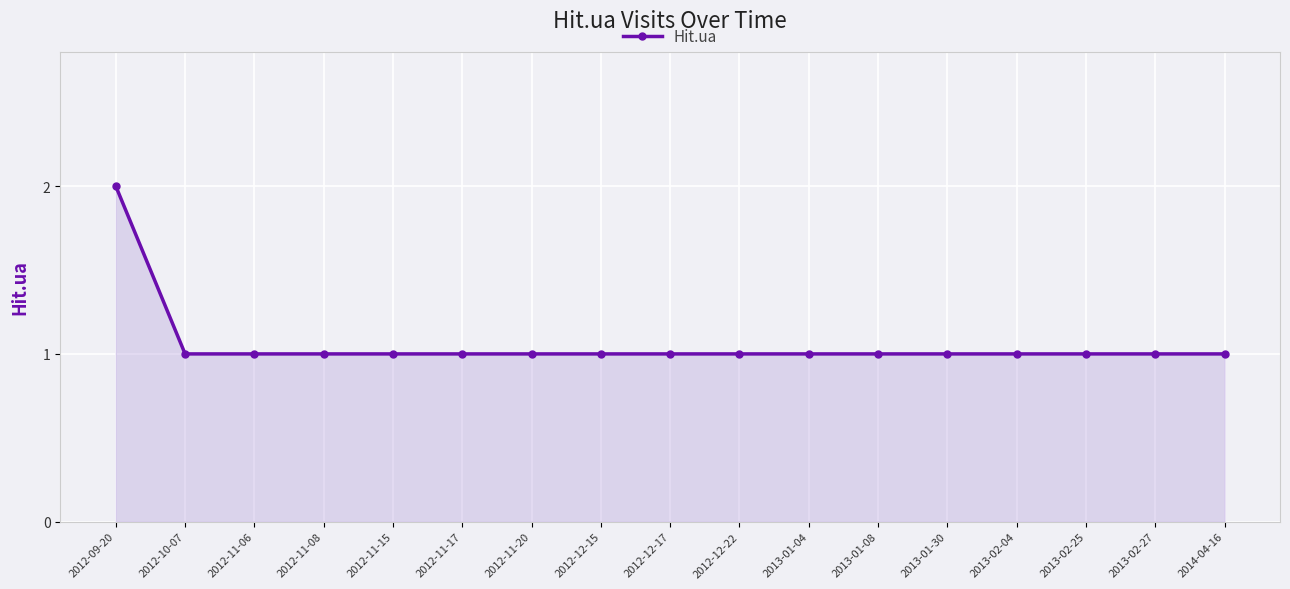

What is the value of the 10th point from the left?

1